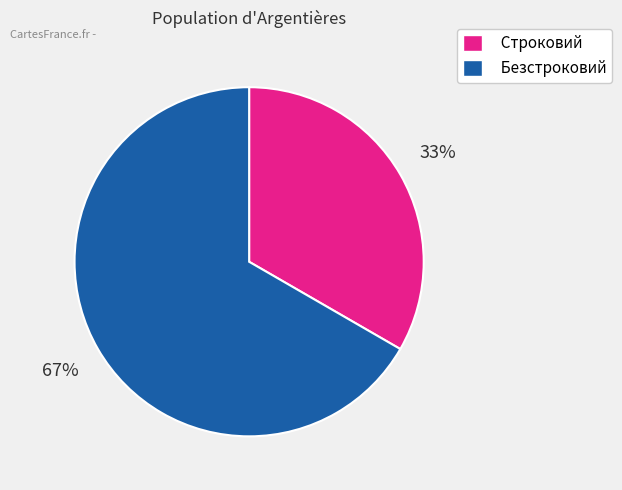

Which slice is the largest?

Безстроковий